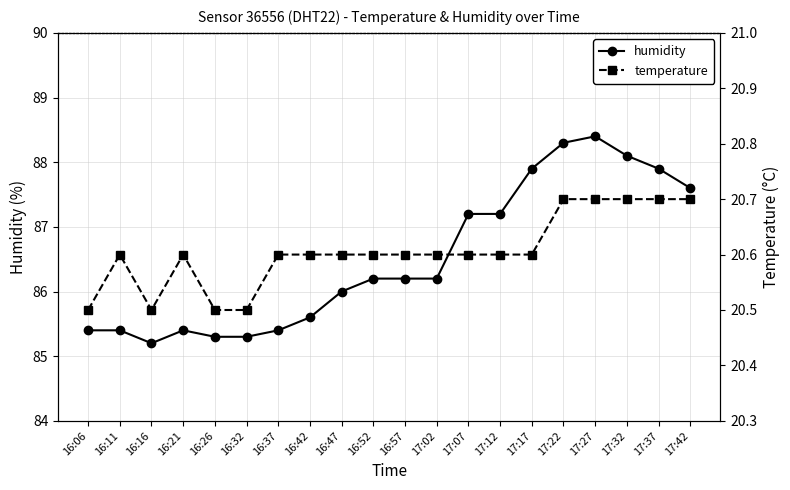

Which series has the largest total across all categories?

humidity